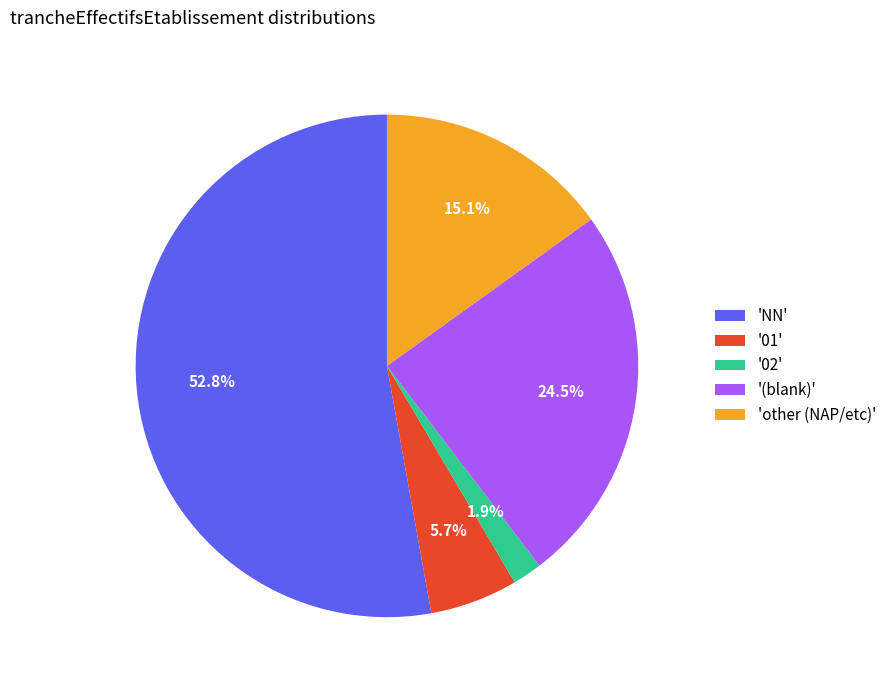

How much of the chart is everything except 'other (NAP/etc)'?

84.9%